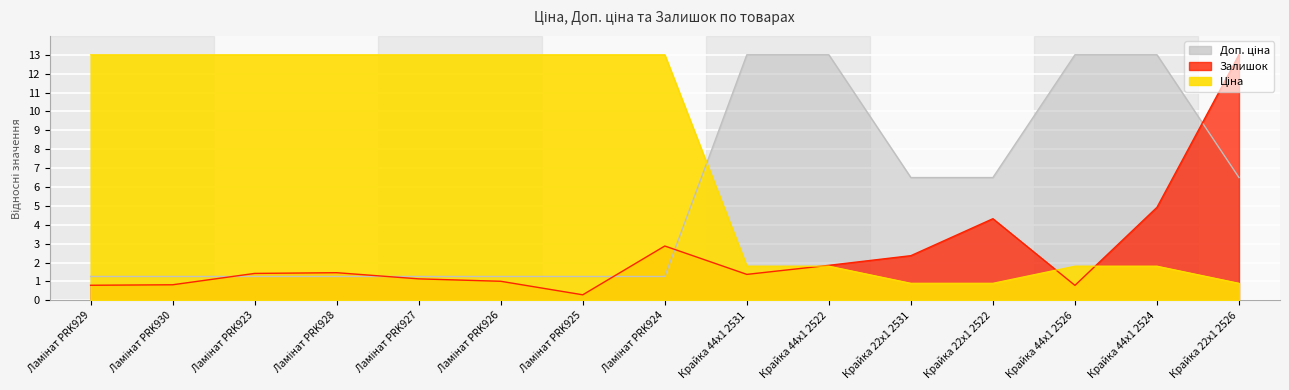

Reading right to left, list all the values displayed in this chart.

Ціна: Крайка 22x1 2526=0.9	Крайка 44x1 2524=1.8	Крайка 44x1 2526=1.8	Крайка 22x1 2522=0.9	Крайка 22x1 2531=0.9	Крайка 44x1 2522=1.8	Крайка 44x1 2531=1.8	Ламінат PRK924=13.0	Ламінат PRK925=13.0	Ламінат PRK926=13.0	Ламінат PRK927=13.0	Ламінат PRK928=13.0	Ламінат PRK923=13.0	Ламінат PRK930=13.0	Ламінат PRK929=13.0
Доп. ціна: Крайка 22x1 2526=6.5	Крайка 44x1 2524=13.0	Крайка 44x1 2526=13.0	Крайка 22x1 2522=6.5	Крайка 22x1 2531=6.5	Крайка 44x1 2522=13.0	Крайка 44x1 2531=13.0	Ламінат PRK924=1.3	Ламінат PRK925=1.3	Ламінат PRK926=1.3	Ламінат PRK927=1.3	Ламінат PRK928=1.3	Ламінат PRK923=1.3	Ламінат PRK930=1.3	Ламінат PRK929=1.3
Залишок: Крайка 22x1 2526=13.0	Крайка 44x1 2524=4.9	Крайка 44x1 2526=0.8	Крайка 22x1 2522=4.3	Крайка 22x1 2531=2.4	Крайка 44x1 2522=1.9	Крайка 44x1 2531=1.4	Ламінат PRK924=2.9	Ламінат PRK925=0.3	Ламінат PRK926=1.0	Ламінат PRK927=1.1	Ламінат PRK928=1.5	Ламінат PRK923=1.4	Ламінат PRK930=0.8	Ламінат PRK929=0.8